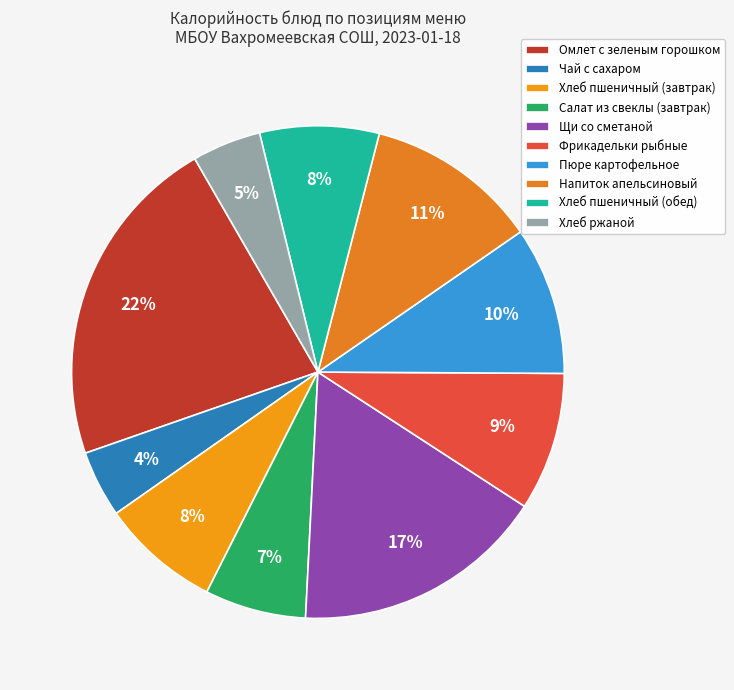

Does Фрикадельки рыбные account for over 50% of the chart?

No